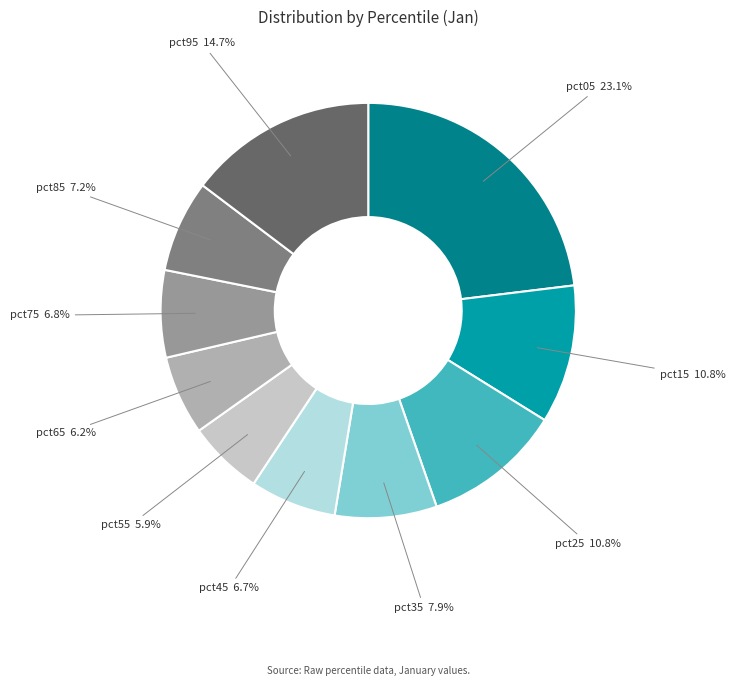

True or false: pct95 accounts for 20% of the total.

False